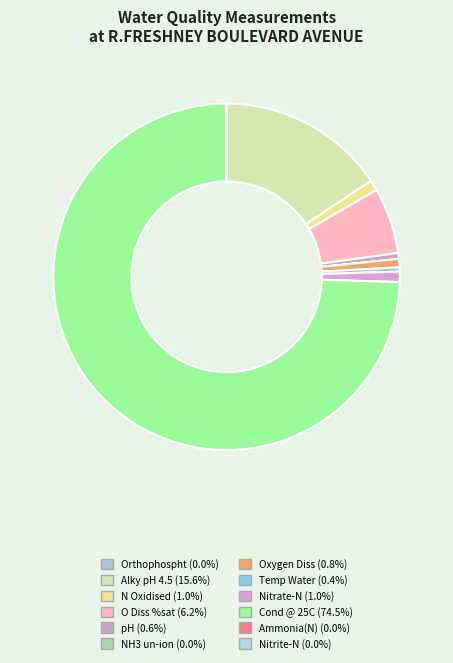

To the nearest percent, what is the average slice percentage?

8%